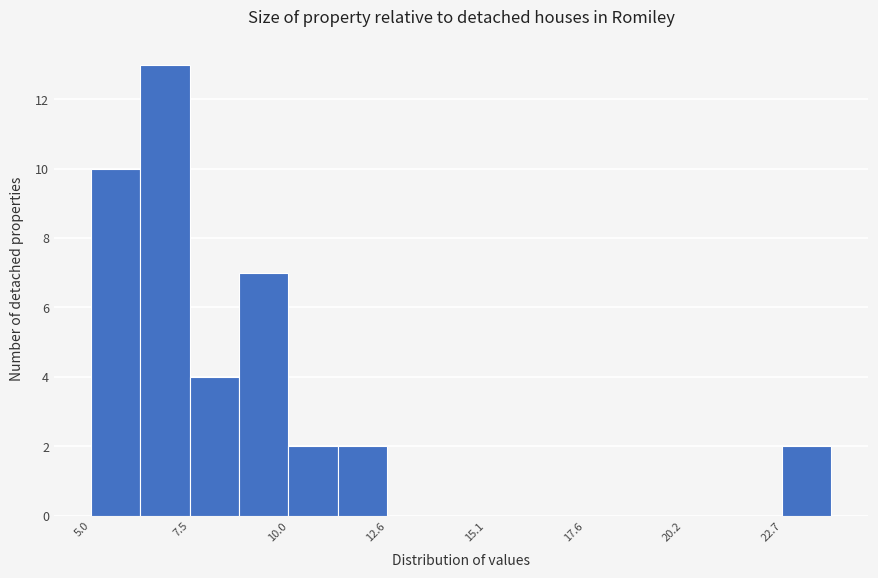

Around what value on the x-axis is the tallest bar? Give the approximate position of its centre, as read against the axis.

7.0